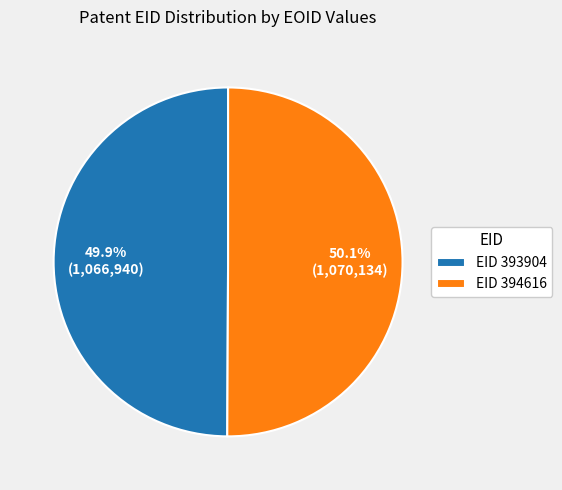

Is there any slice that represents more than half of the pie?

Yes